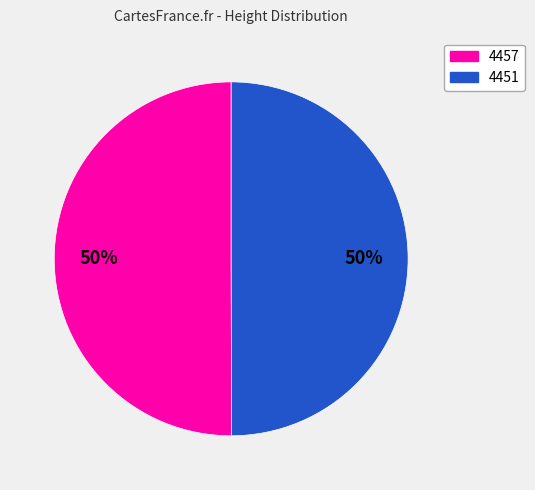

The 4451 slice represents 41% of the pie. True or false?

False